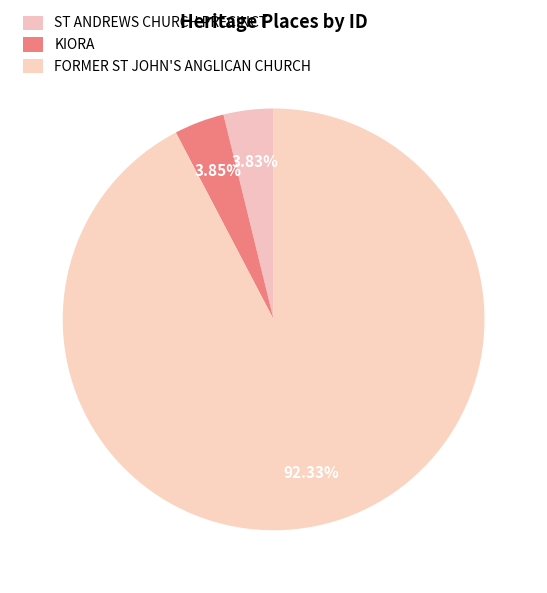

To the nearest percent, what is the combined percentage of KIORA and ST ANDREWS CHURCH PRECINCT?

8%